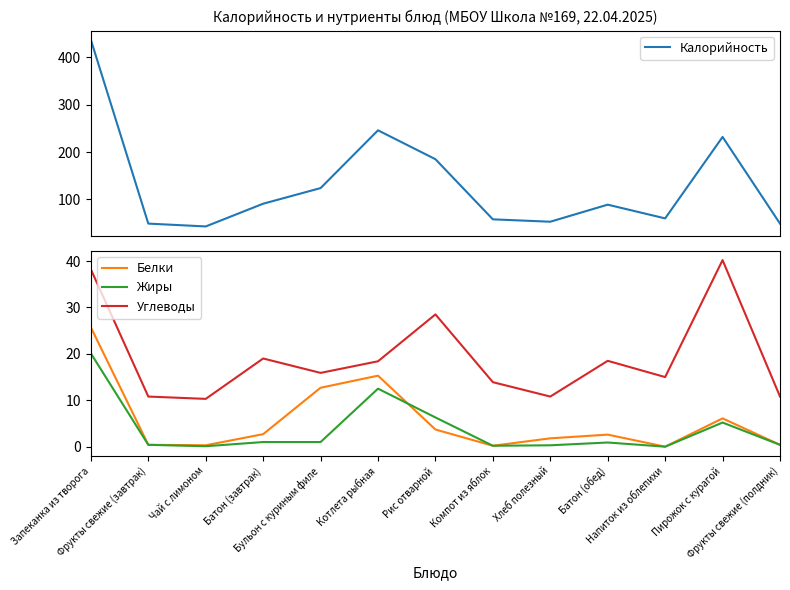

At which label does Жиры reach its peak?

Запеканка из творога